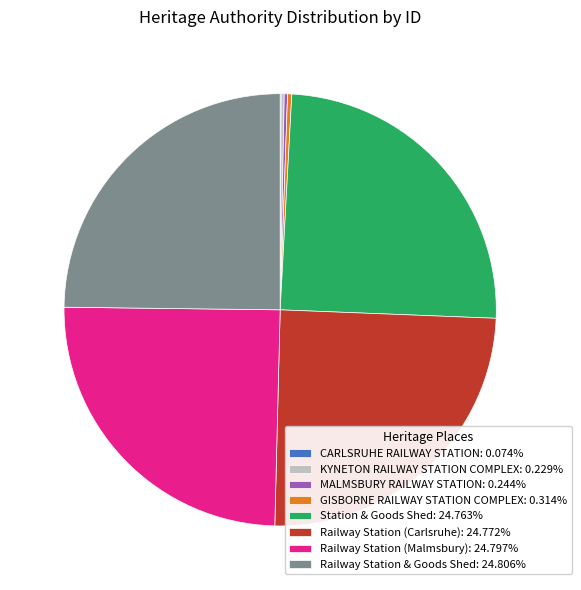

Does any single category account for the majority?

No